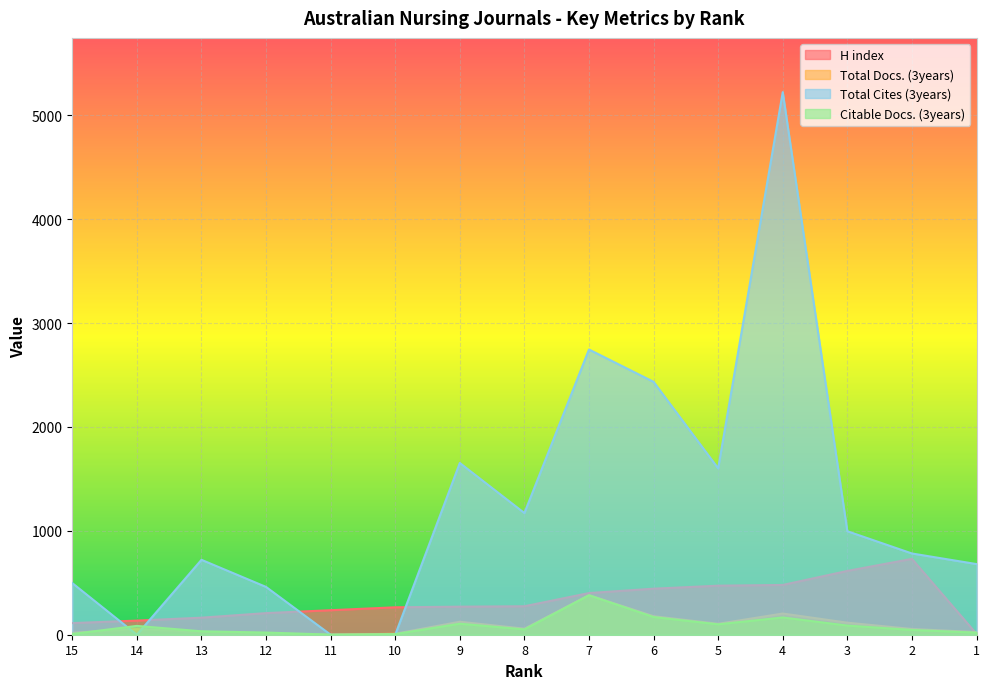

Reading right to left, extract all data points from this chart.

H index: 8	730	614	479	472	443	401	274	270	264	236	208	164	136	112
Total Docs. (3years): 25	55	116	204	105	178	381	58	125	9	0	12	28	54	19
Total Cites (3years): 680	782	996	5222	1601	2434	2745	1171	1653	0	0	460	721	0	497
Citable Docs. (3years): 20	46	88	166	100	170	380	51	106	6	1	21	33	85	7